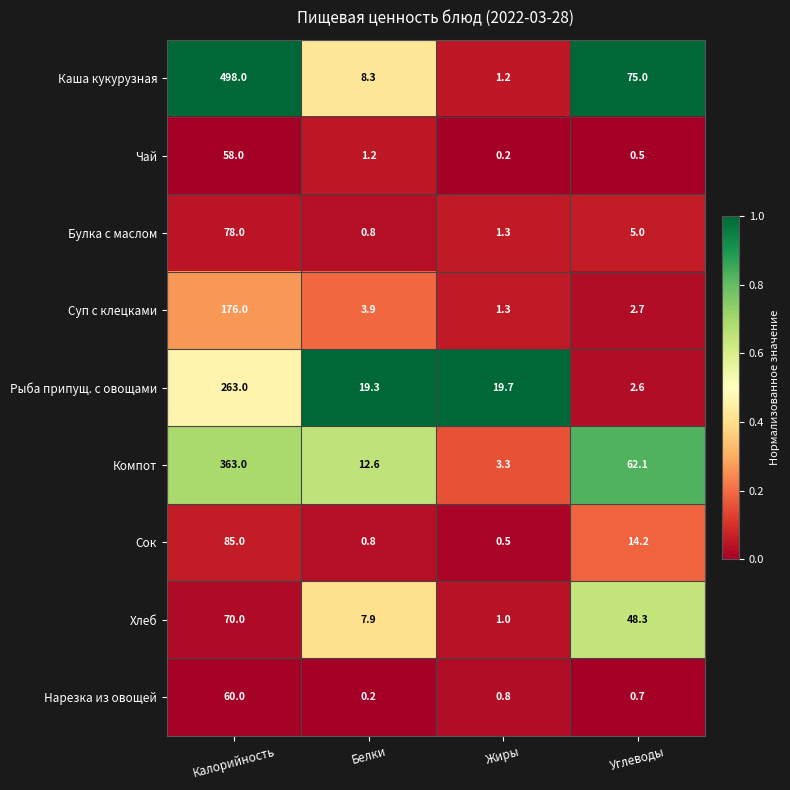

The value of Рыба припущ. с овощами at Жиры is 19.7. True or false?

True